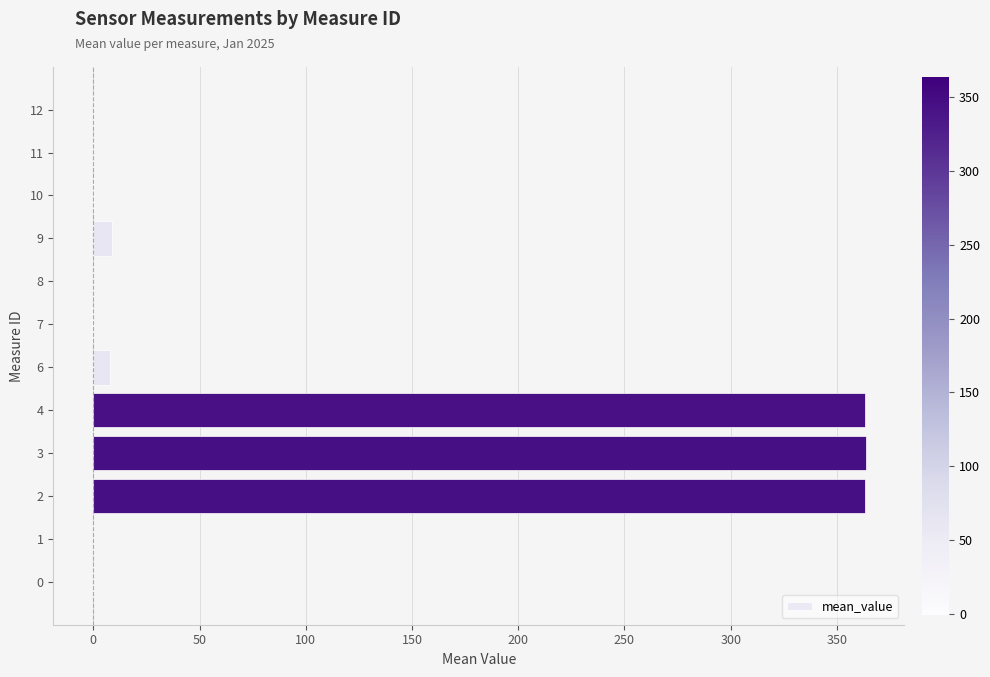

The value at 2 is 363.3. True or false?

True